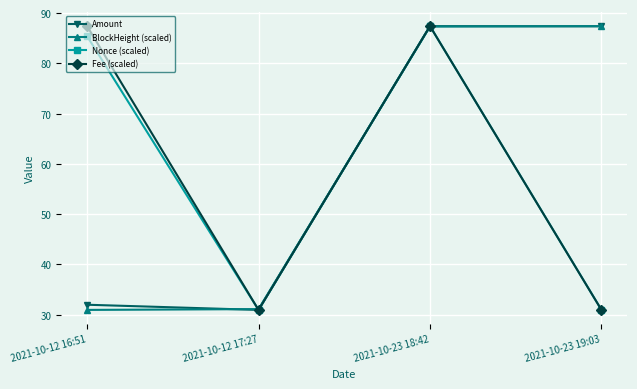

What is the spread (max minus min) of values at 2021-10-12 16:51?

56.4